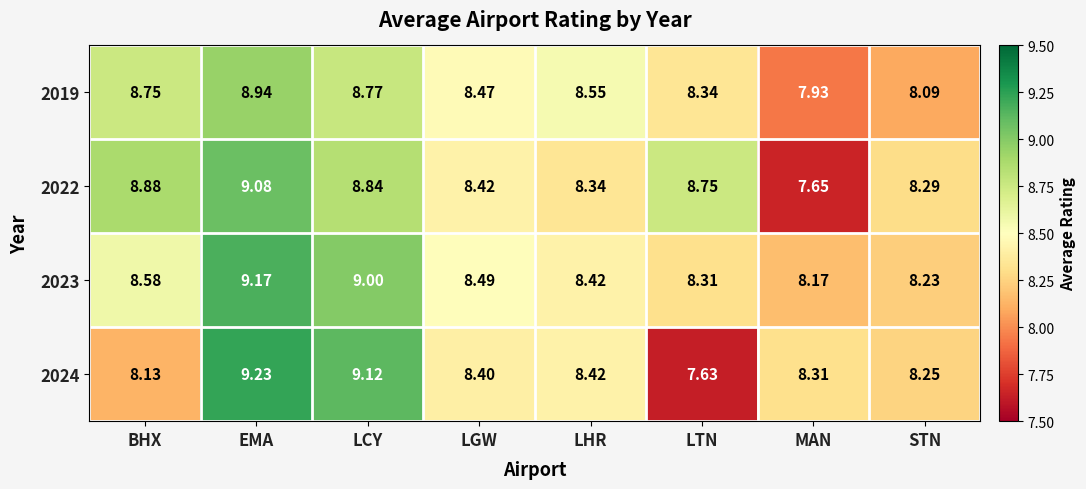

Where does the 2019 series first go above 8?

BHX